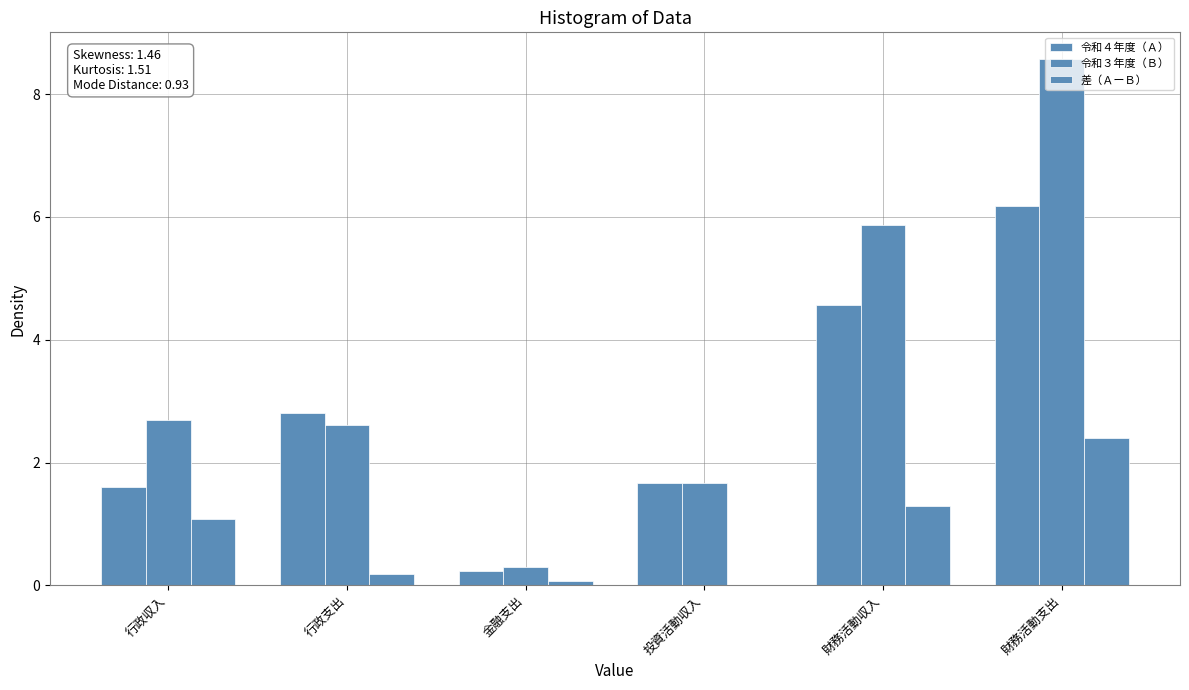

What position from the left is 金融支出?

3